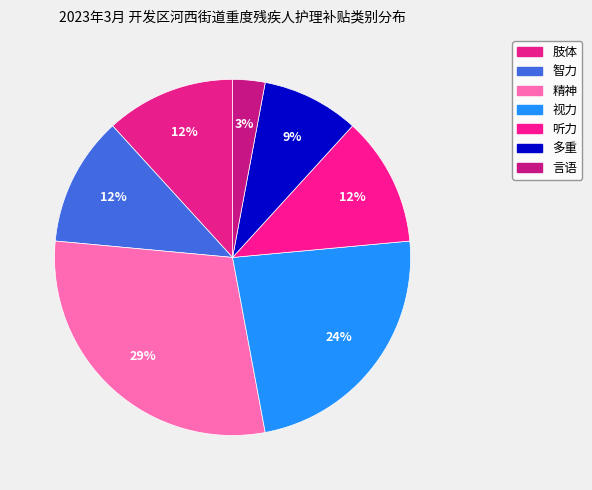

Is it true that 智力 is 1% of the pie?

False